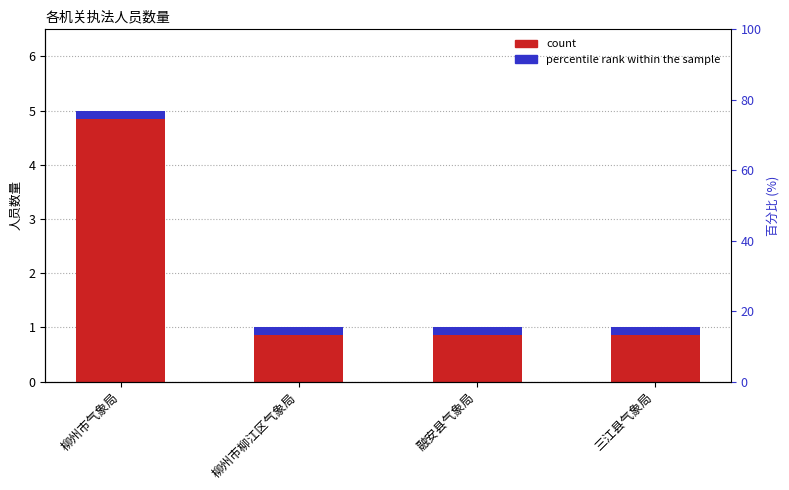

Which has a higher value, 柳州市柳江区气象局 or 三江县气象局?

柳州市柳江区气象局